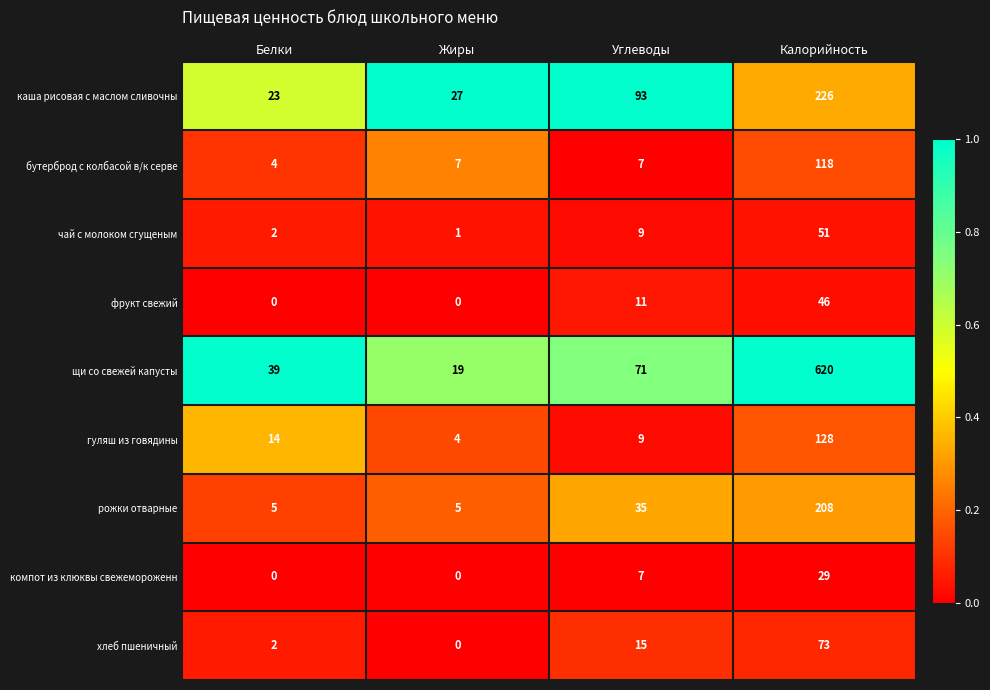

What is the average value of the фрукт свежий series?

14